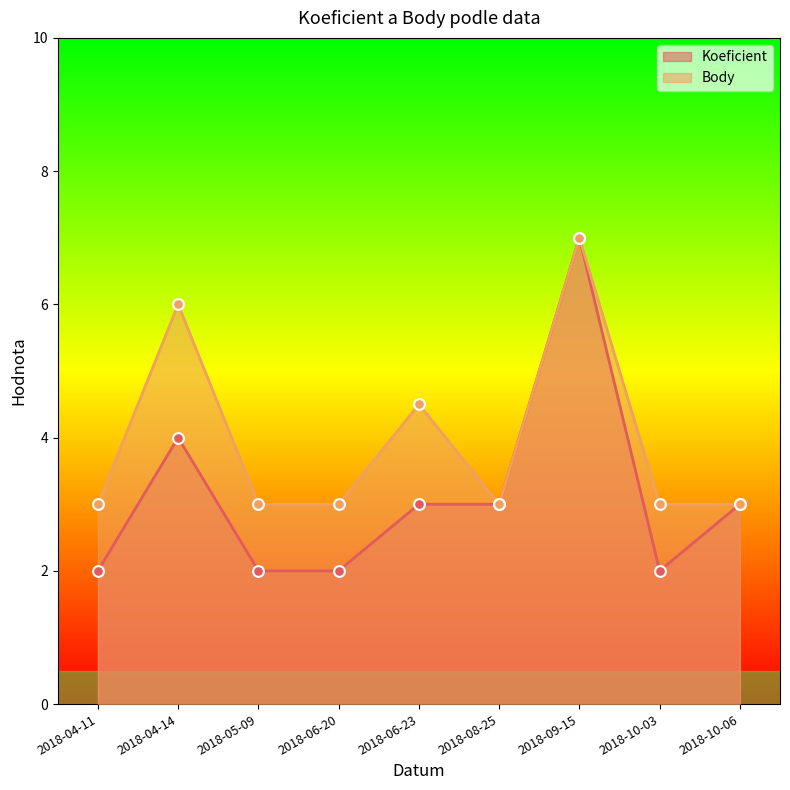

At which category is the sum across all series the highest?

2018-09-15